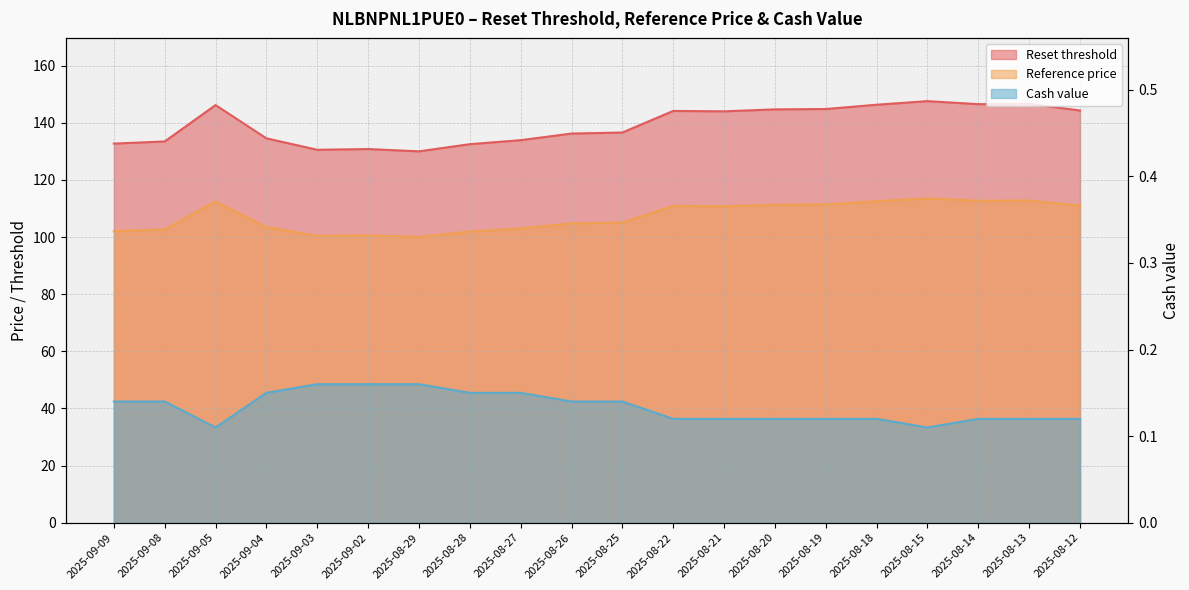

True or false: Reset threshold and Reference price intersect in this chart.

False